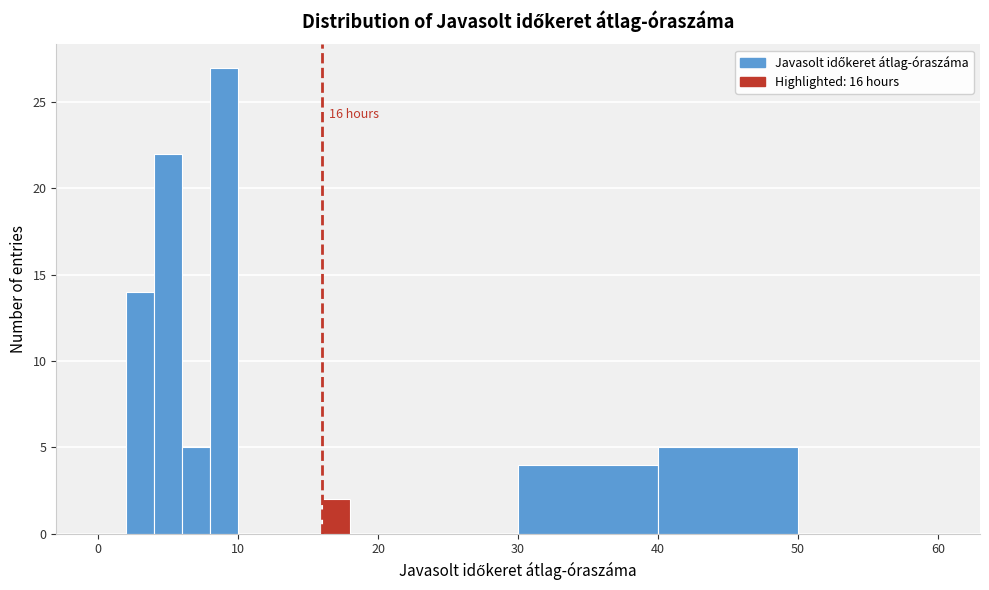

Read against the x-axis, roughly where is the centre of the tallest bar?

9